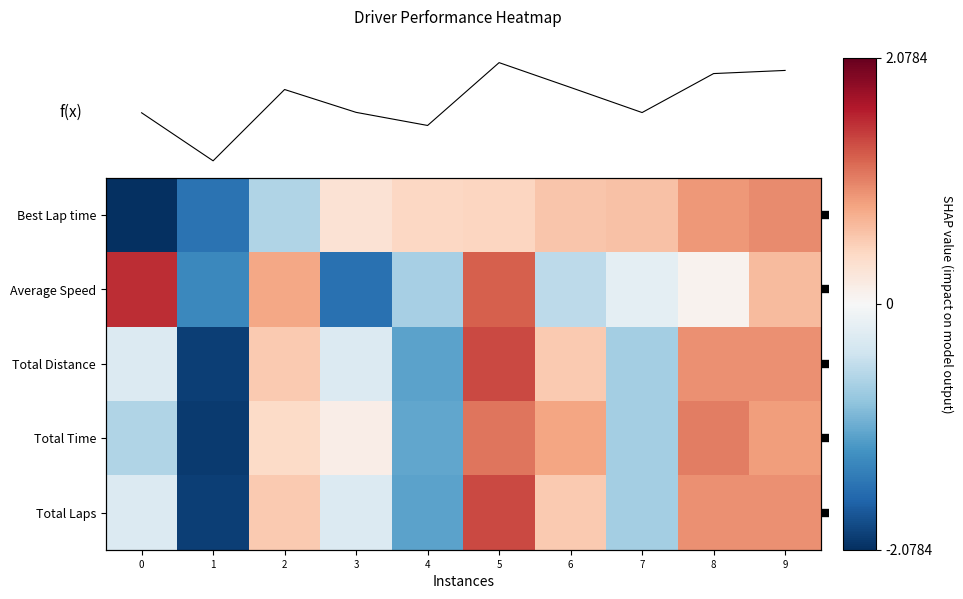

Rank the series at 7 from lowest to highest value.

Total Time, Total Laps, Total Distance, Average Speed, Best Lap time